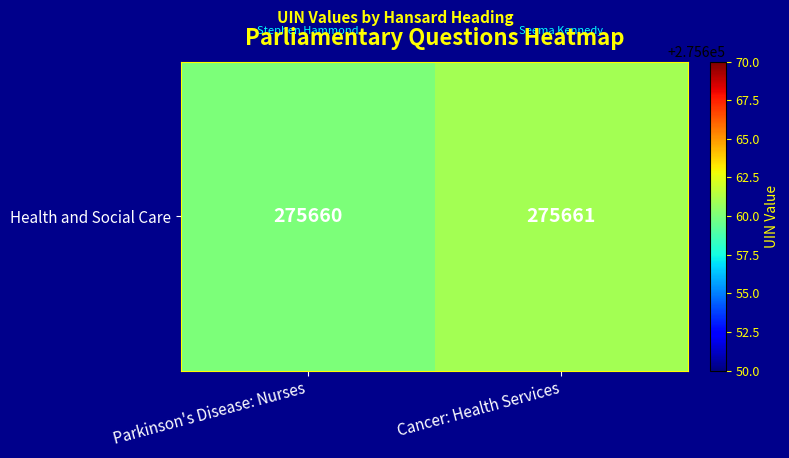

Count the values in the range 275660 to 275661.

2